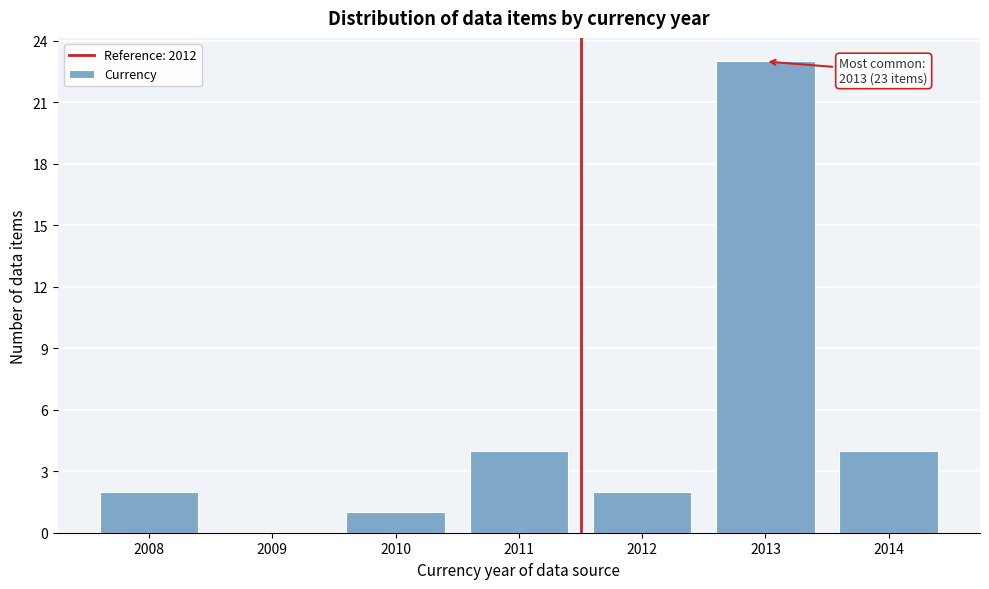

Reading left to right, transcribe all the data shown in this chart.

2008=2	2009=0	2010=1	2011=4	2012=2	2013=23	2014=4